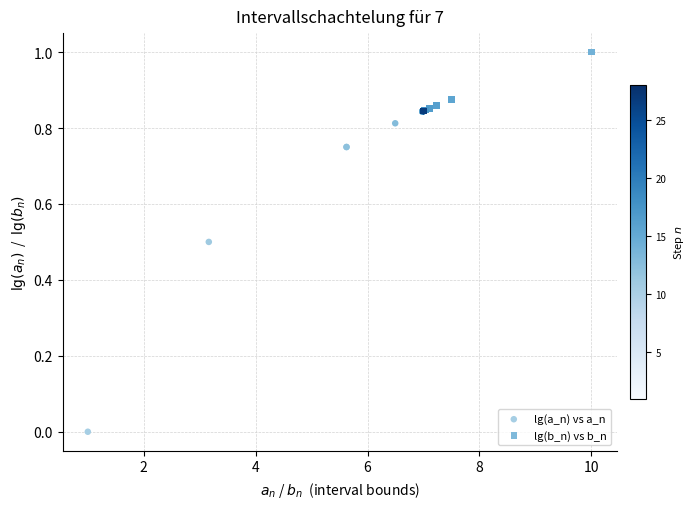

Which series reaches the maximum Y coordinate?

lg(b_n) vs b_n